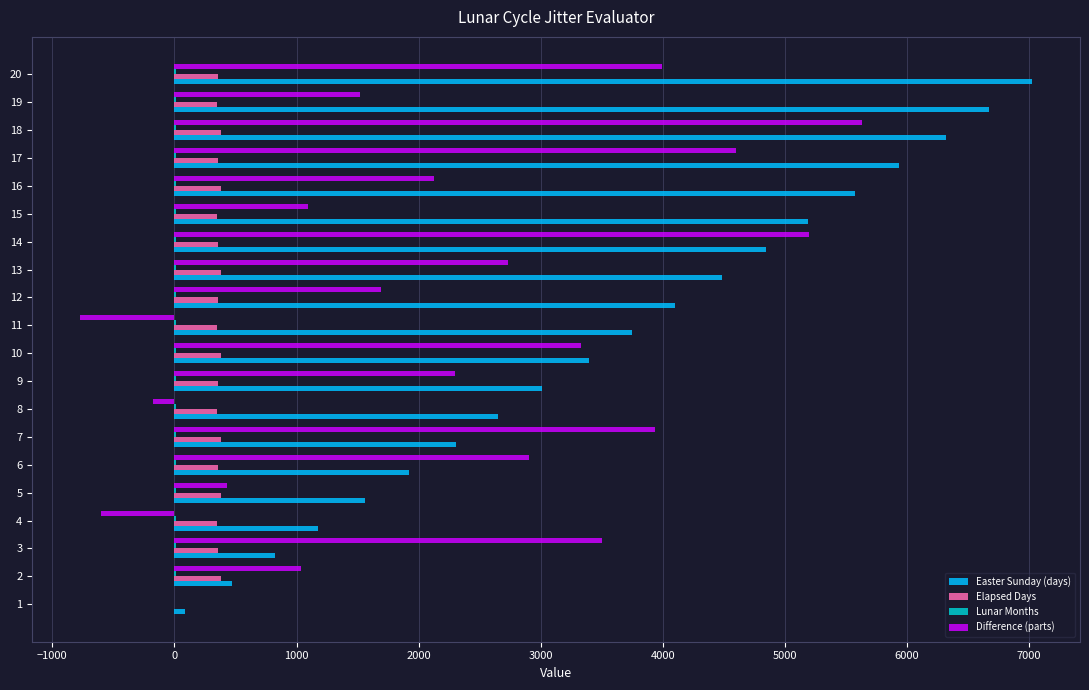

The value of Easter Sunday (days) at 11 is 3745. True or false?

True